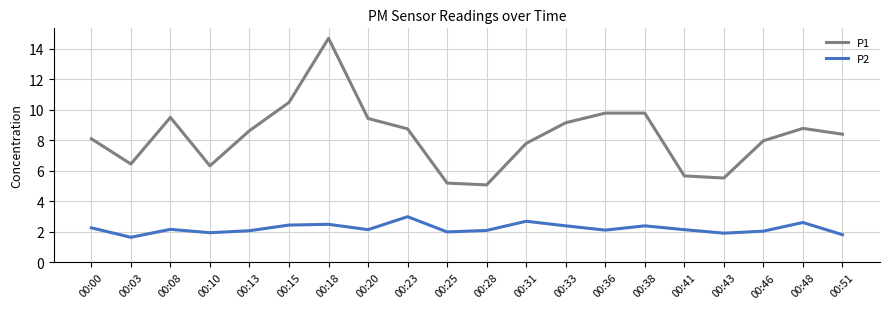

At which category is the sum across all series the highest?

00:18